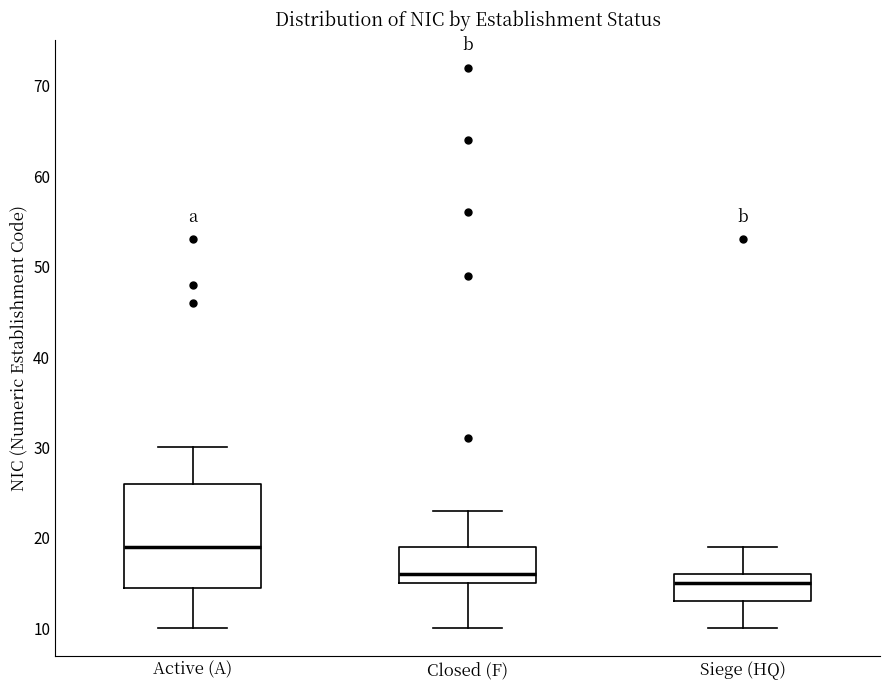

Reading left to right, transcribe this box plot: for each box, give where its median line is, the range the box spans, and where its two whiskers end, as read against the y-axis. The values are not printed on the chart, so give them approximately, as read against the axis.

Active (A): median 19, box 15 to 26, whiskers 10 to 30
Closed (F): median 16, box 15 to 19, whiskers 10 to 23
Siege (HQ): median 15, box 13 to 16, whiskers 10 to 19